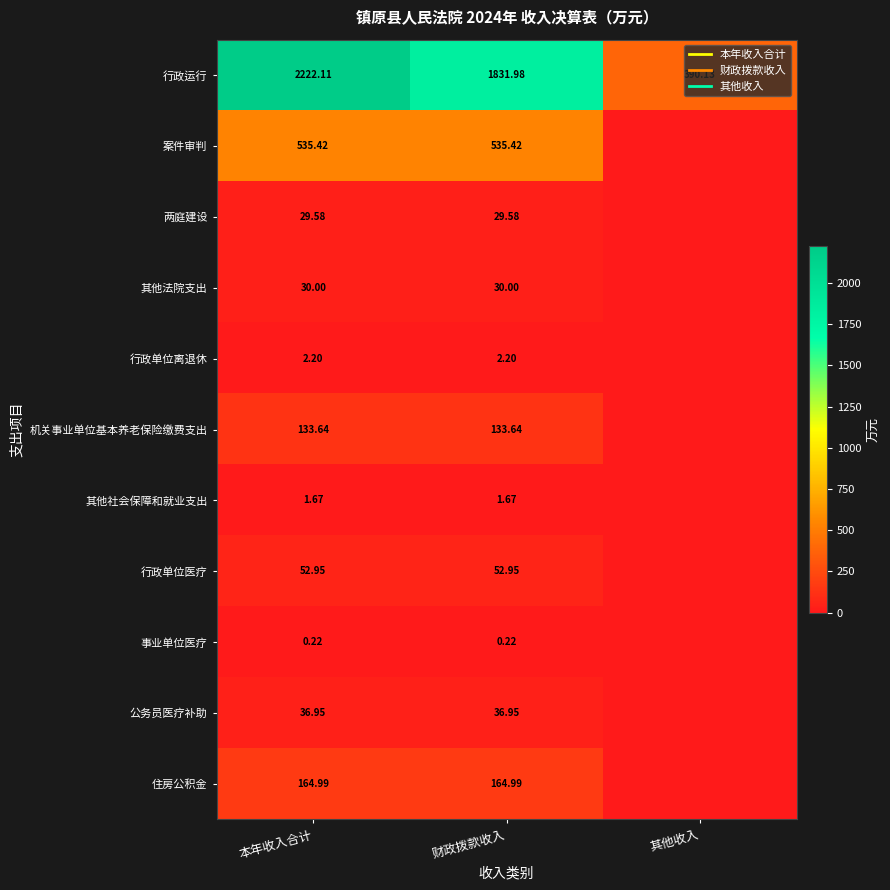

How many values in 事业单位医疗 are above zero?

2